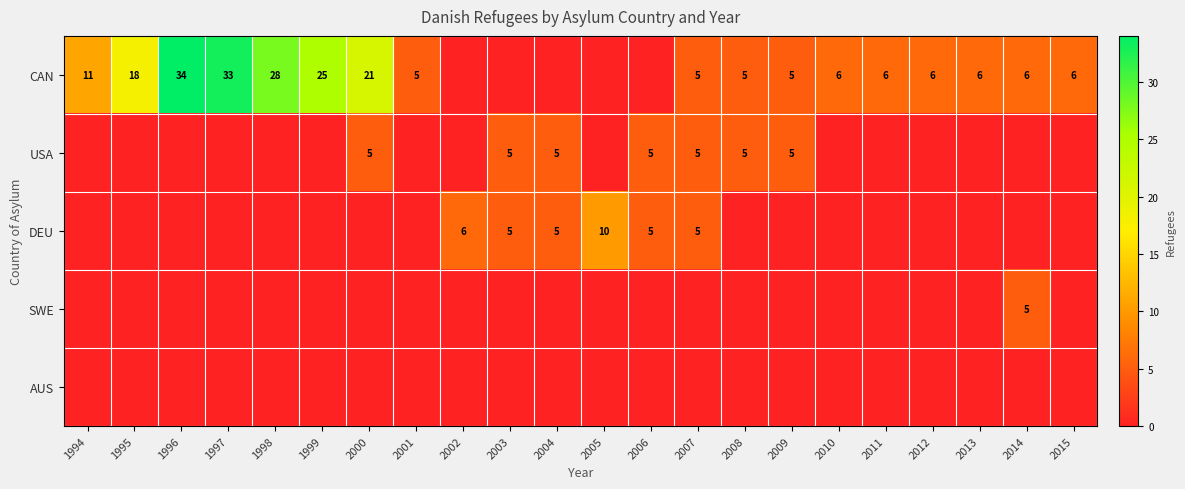

The value of USA at 2008 is 2. True or false?

False